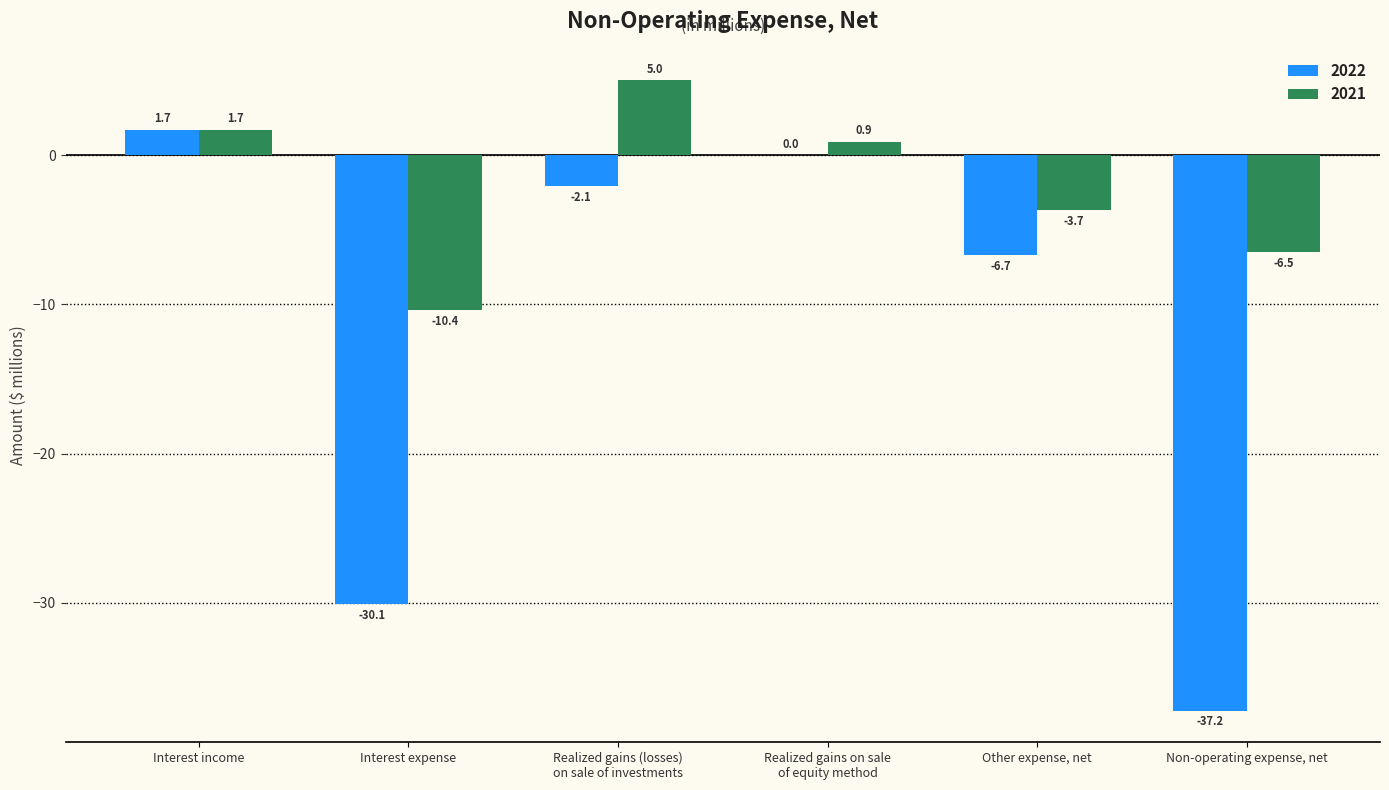

What is the difference between the 2021 values at Interest expense and Realized gains (losses)
on sale of investments?

15.4